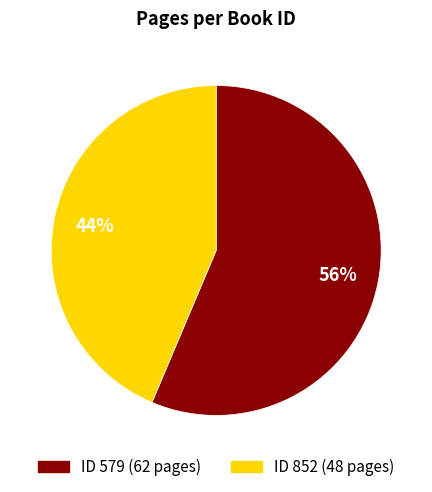

Count the number of slices in the pie.

2